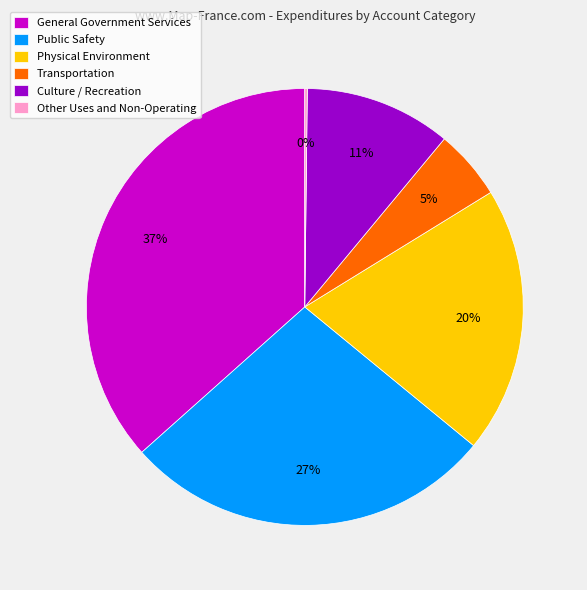

To the nearest percent, what percentage of the pie is Public Safety?

27%